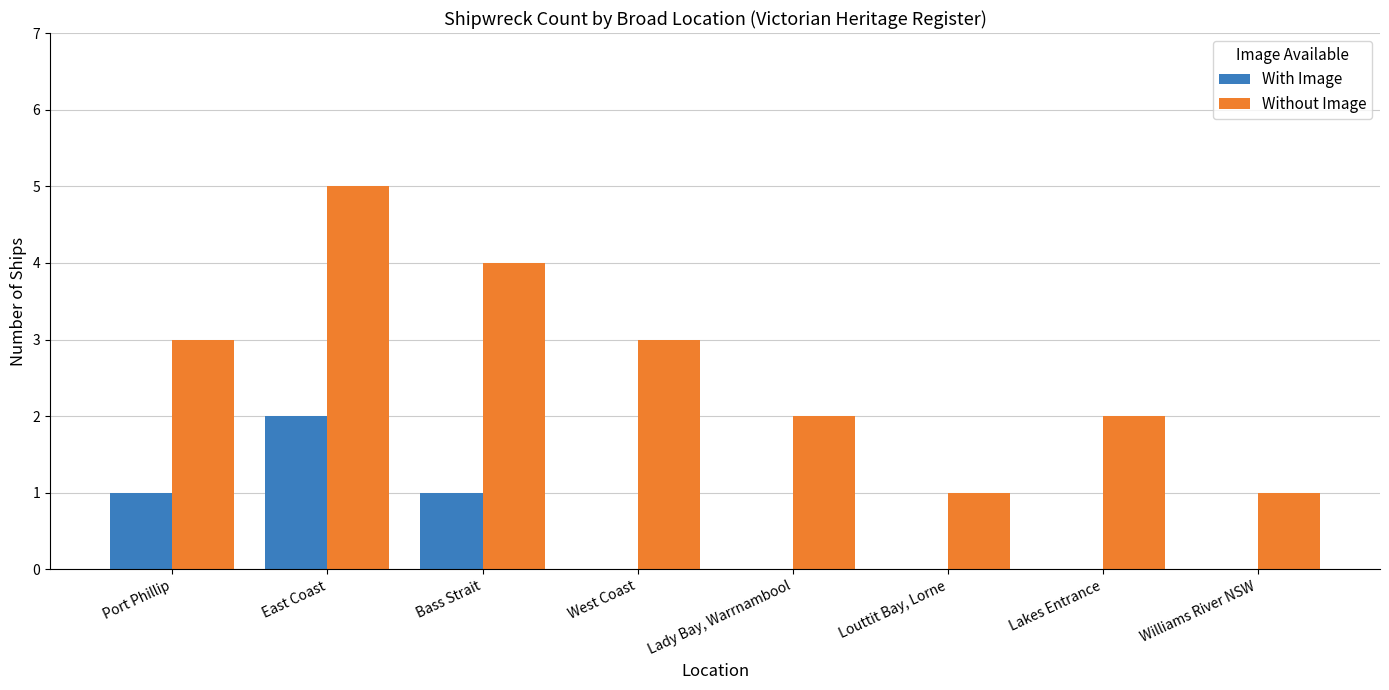

Count the With Image values in the range 0 to 1.

7